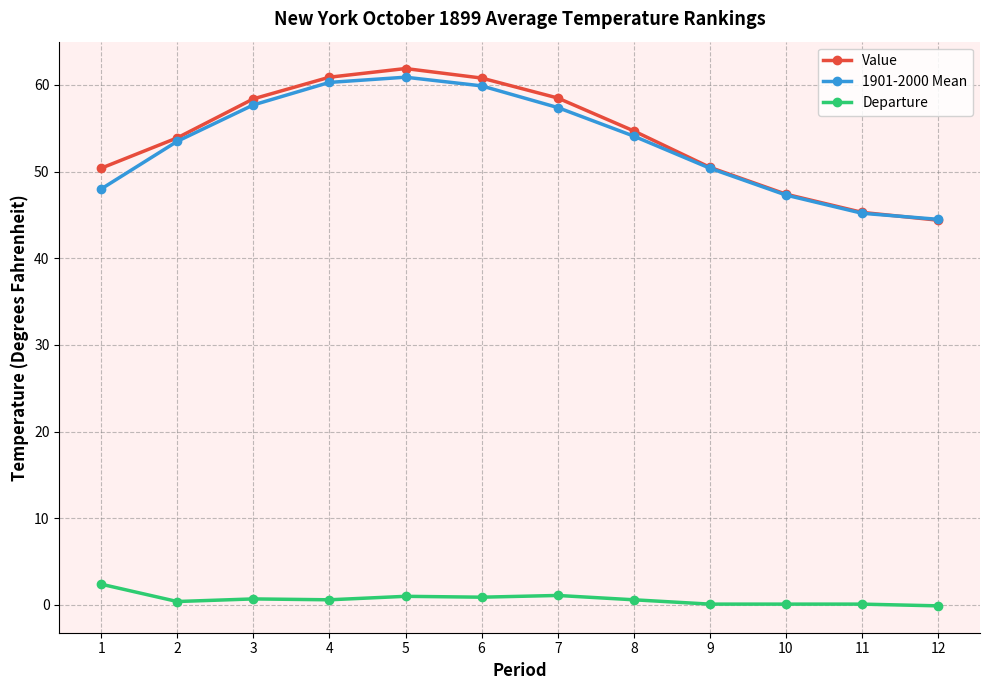

How many data points in 1901-2000 Mean are above 54?

6